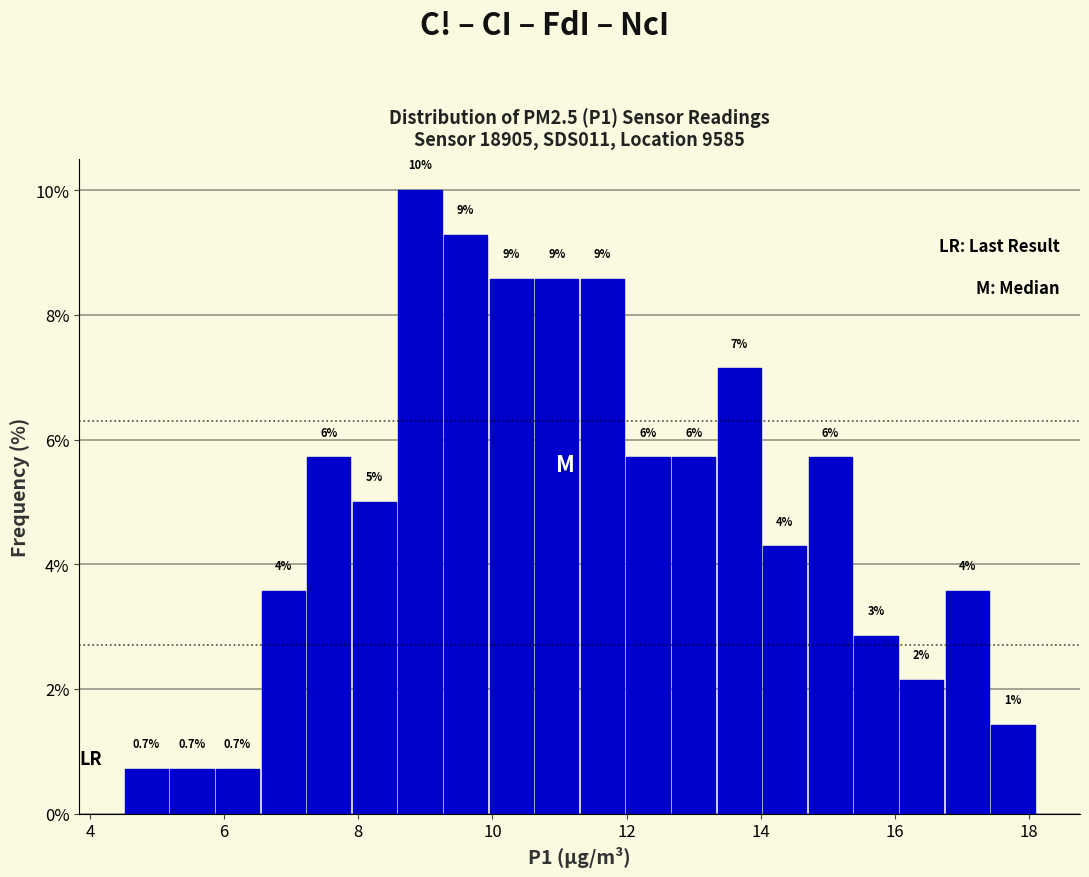

Around what value on the x-axis is the tallest bar? Give the approximate position of its centre, as read against the axis.

9.0